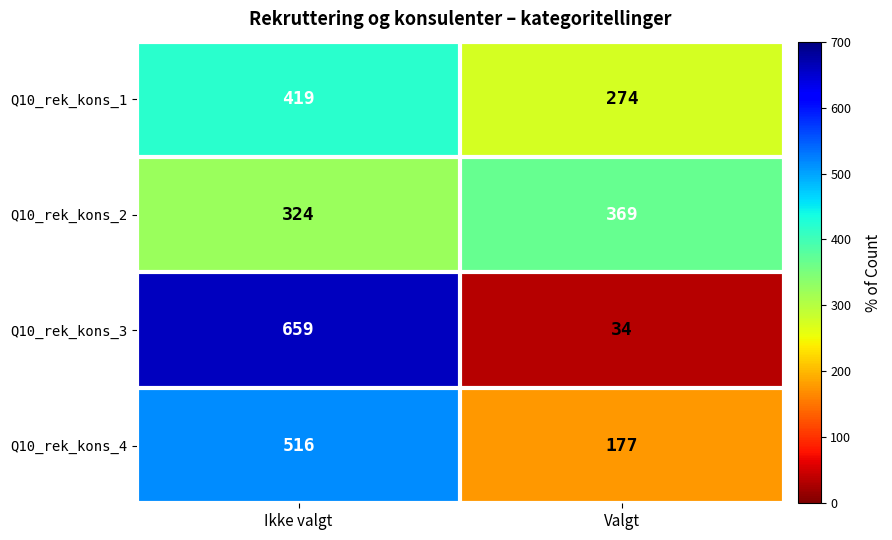

Count the number of data series in this chart.

4